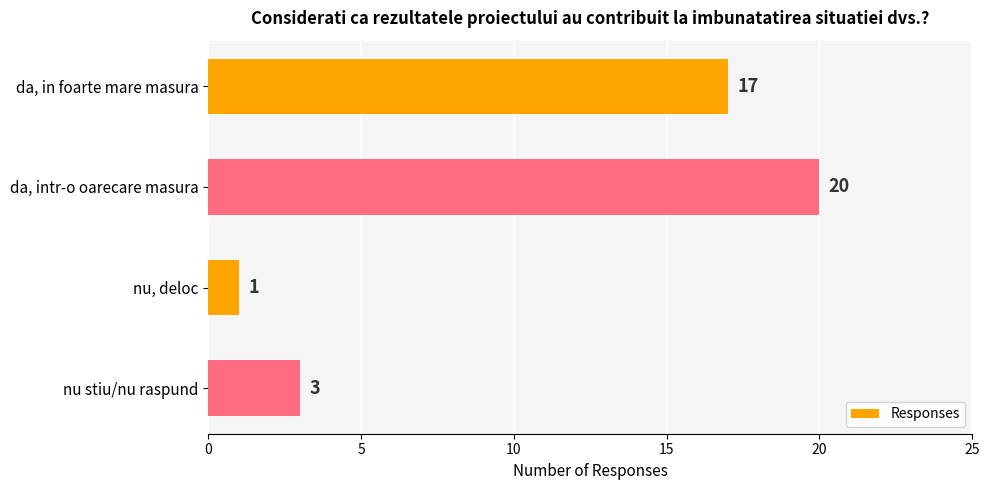

Reading top to bottom, what are all the values shown in this chart?

17	20	1	3